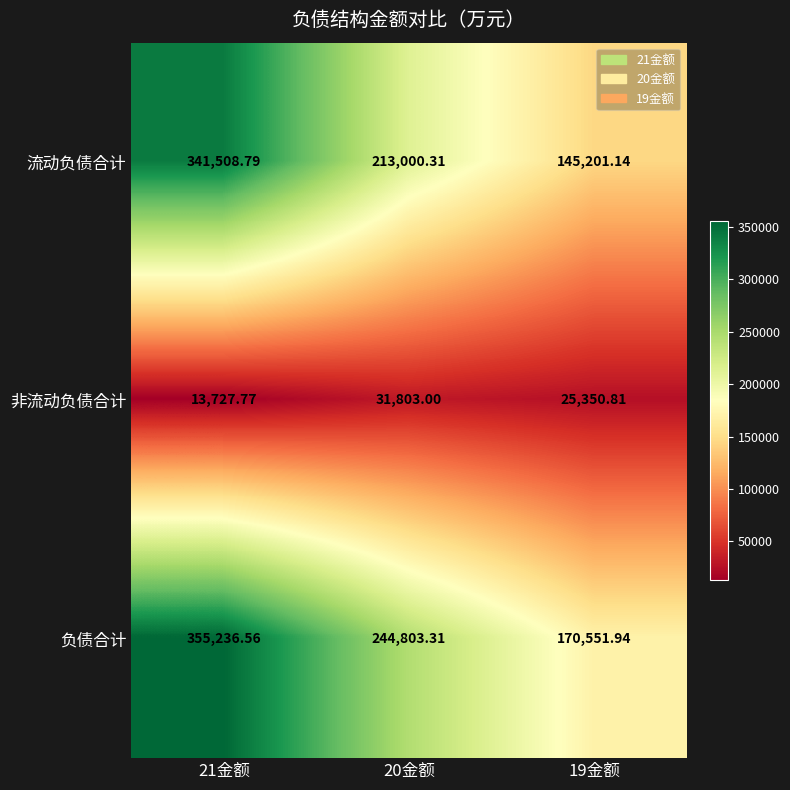

Which series has the widest spread of values?

流动负债合计